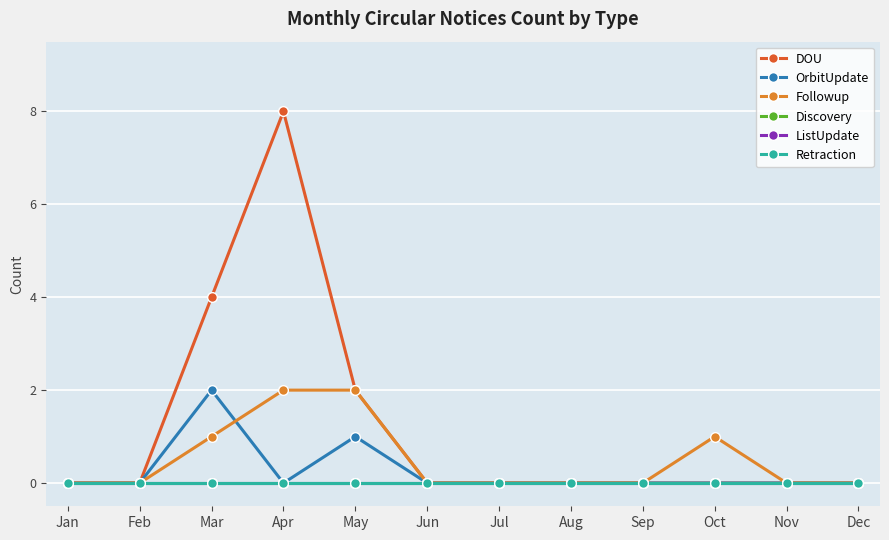

Is this an area chart (filled region under the line)?

No